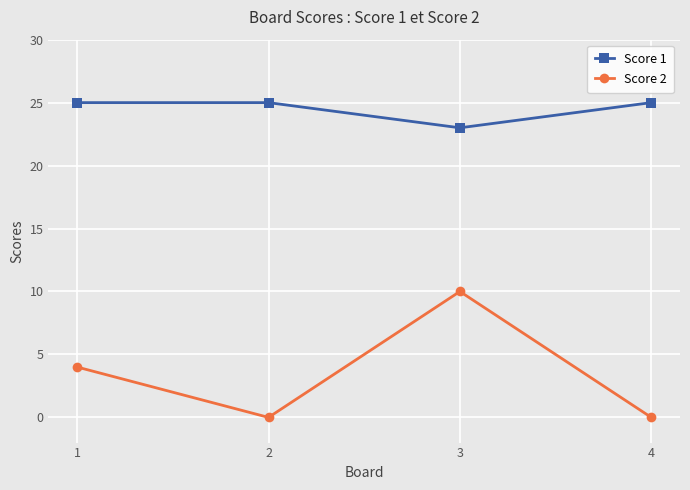

True or false: Score 2 and Score 1 cross at least once.

False